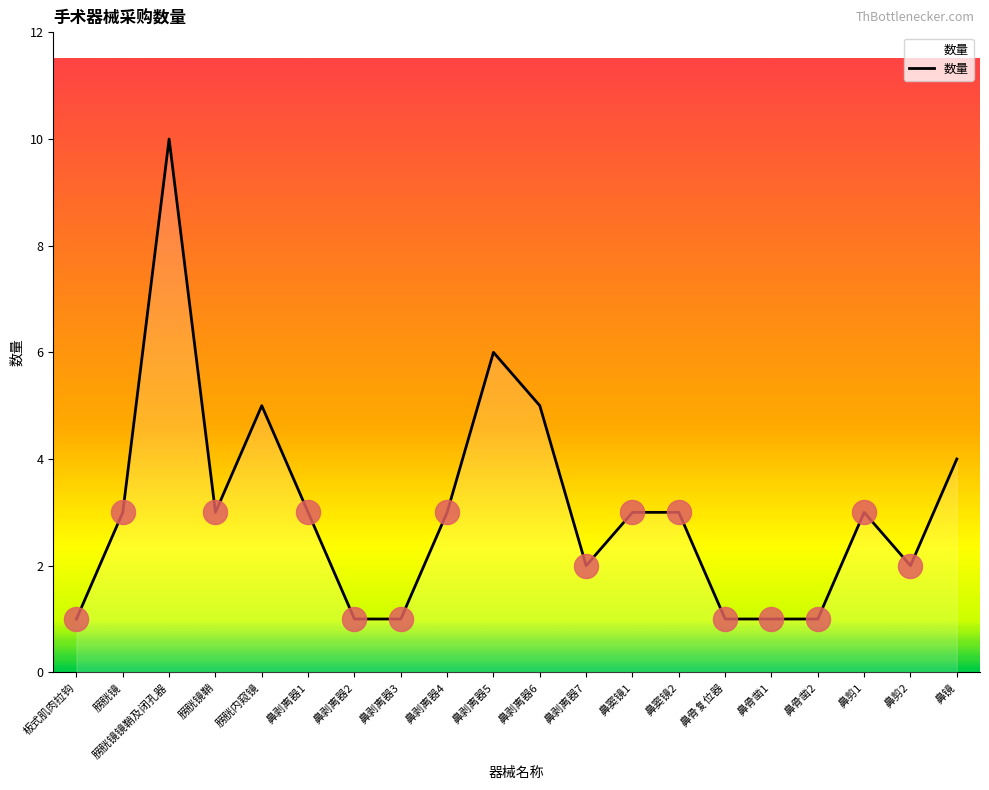

Which has a higher value, 鼻剥离器5 or 膀胱镜?

鼻剥离器5